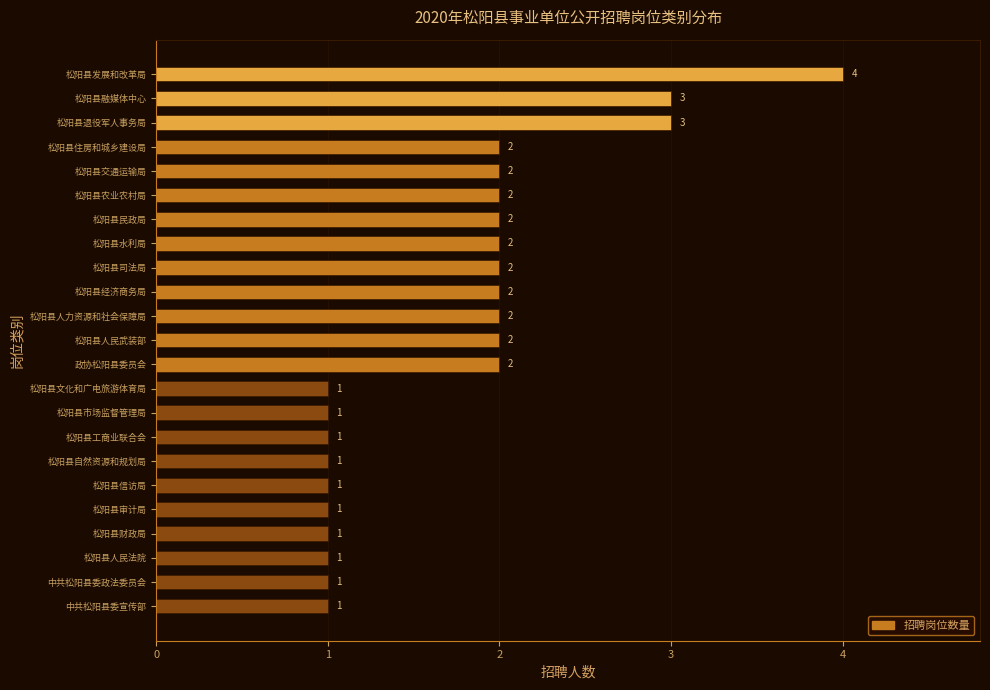

Reading top to bottom, list all the values displayed in this chart.

4	3	3	2	2	2	2	2	2	2	2	2	2	1	1	1	1	1	1	1	1	1	1